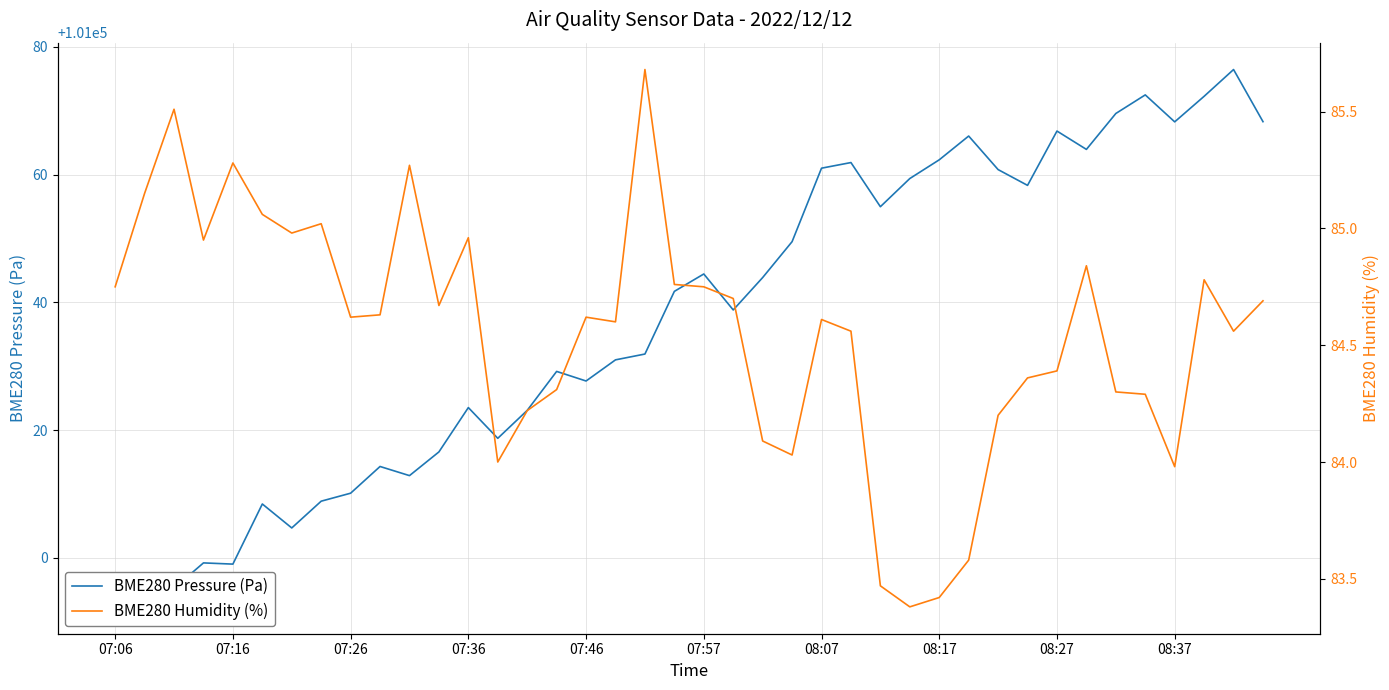

What is the spread (max minus min) of values at 08:17?

100978.9